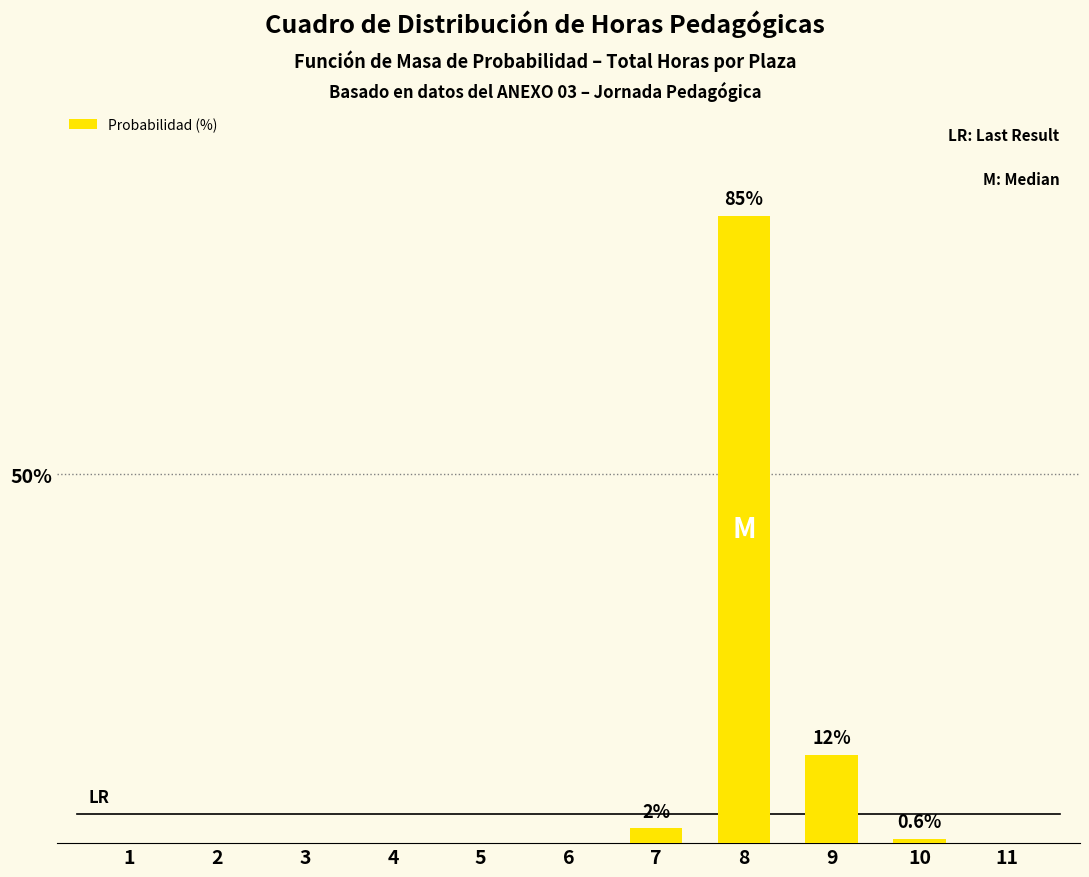

Which category has the lowest value across all series?

1